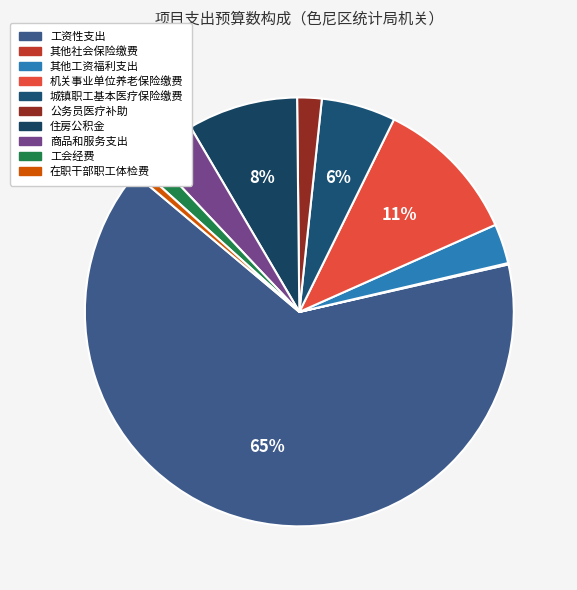

How many slices are in this pie chart?

10